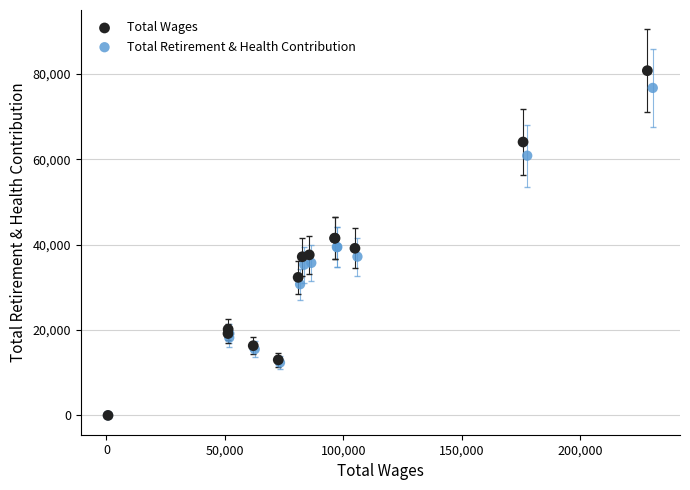

What are all the series names shown in the legend?

Total Wages, Total Retirement & Health Contribution